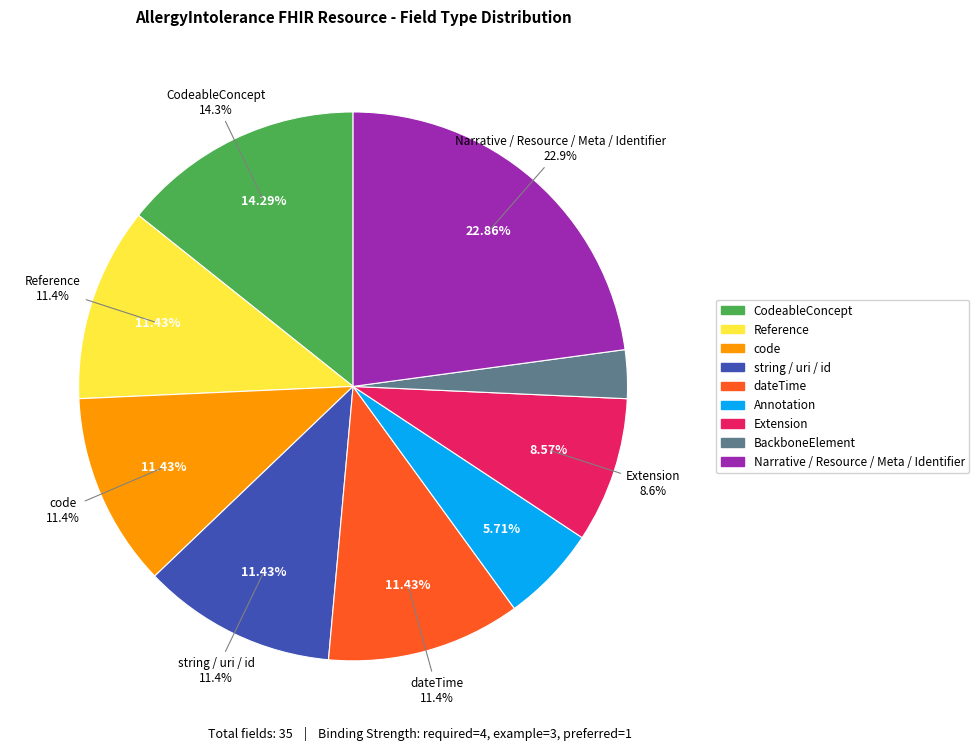

True or false: AllergyIntolerance.clinicalStatus accounts for 43% of the total.

False